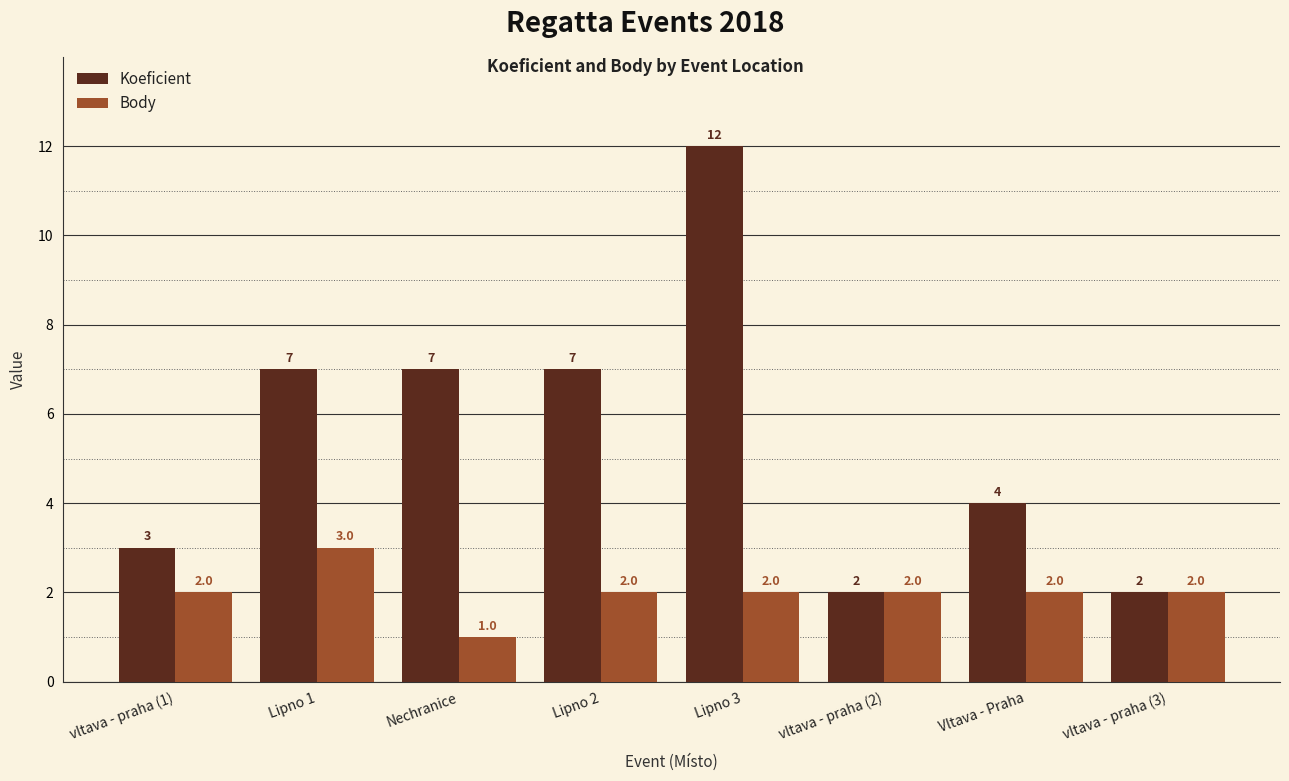

What is the value of the Body bar at the 1st from the left?

2